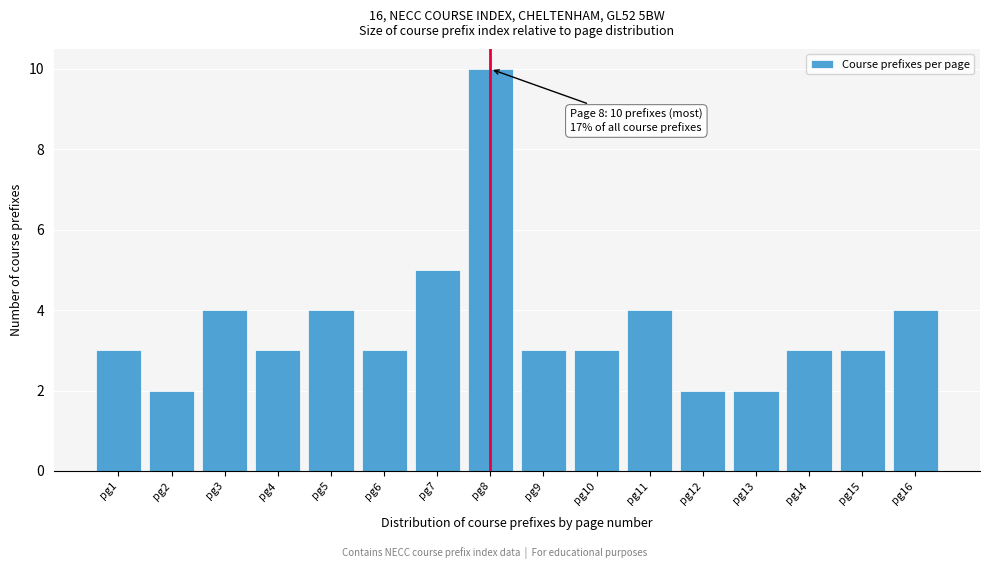

Reading left to right, extract all data points from this chart.

pg1=3	pg2=2	pg3=4	pg4=3	pg5=4	pg6=3	pg7=5	pg8=10	pg9=3	pg10=3	pg11=4	pg12=2	pg13=2	pg14=3	pg15=3	pg16=4